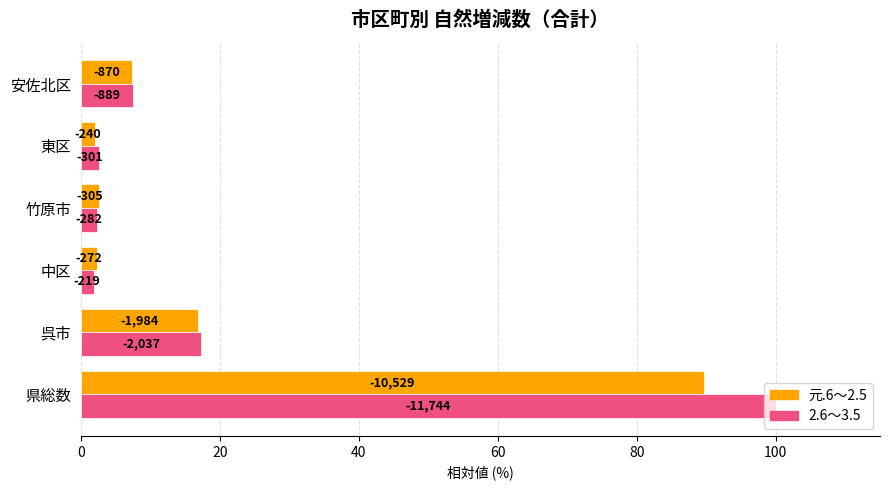

What are all the series names shown in the legend?

元.6～2.5, 2.6～3.5